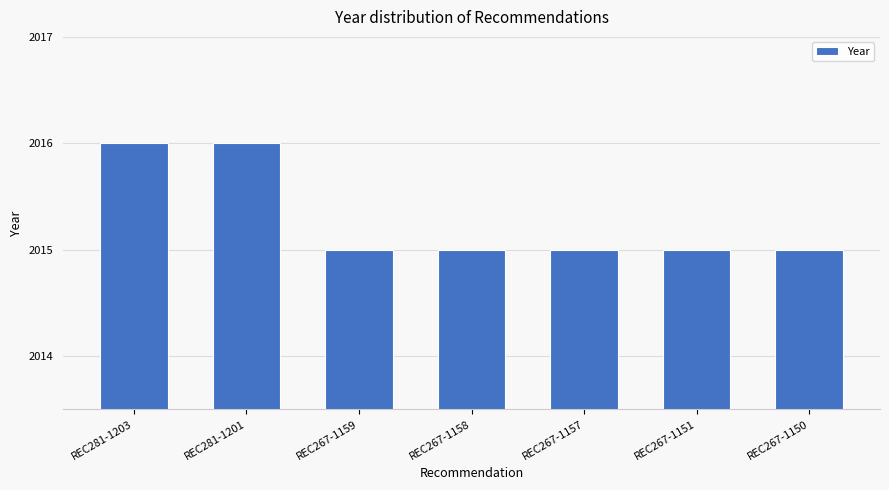

Between REC281-1203 and REC267-1157, which is larger?

REC281-1203